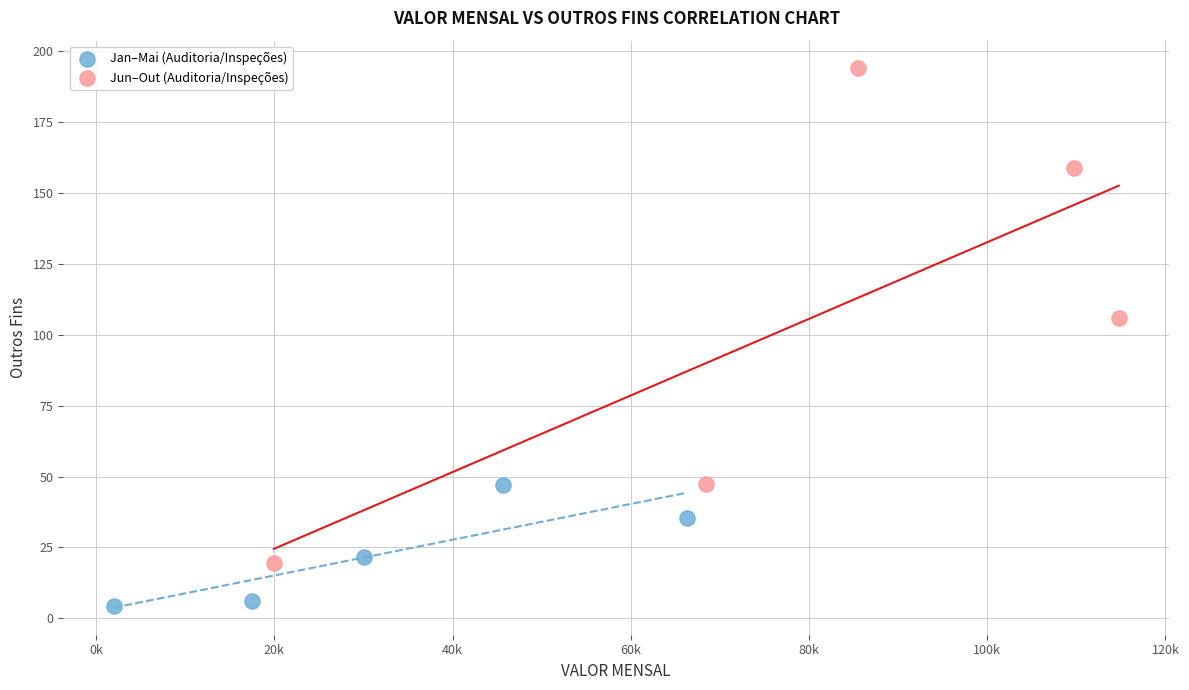

Which series has the largest Y range (max minus min)?

Jun–Out (Auditoria/Inspeções)